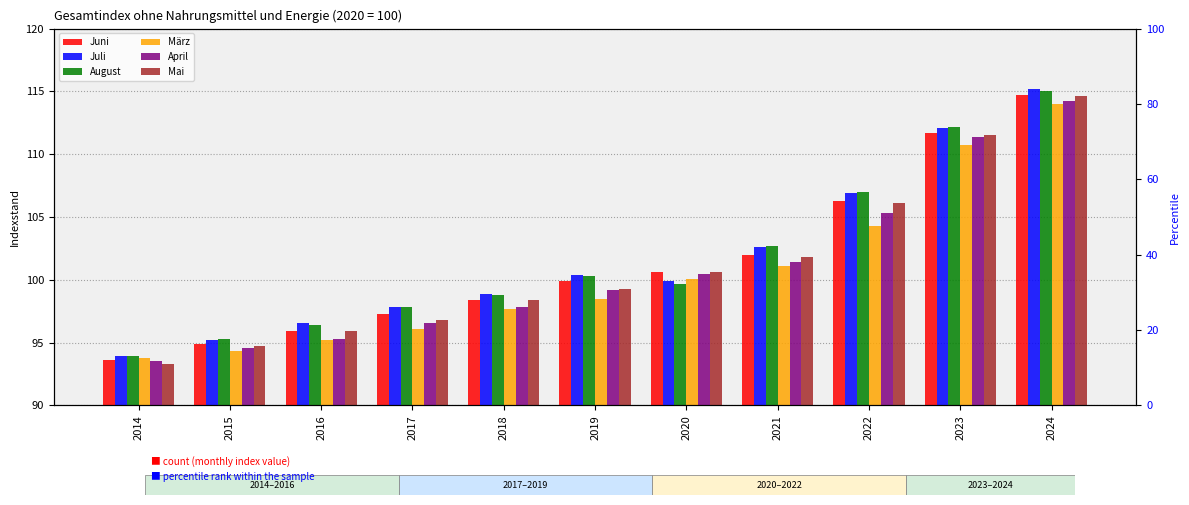

Rank the series at 2022 from highest to lowest value.

August, Juli, Juni, Mai, April, März